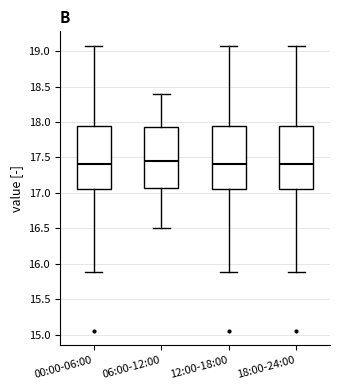

Reading left to right, read every box against the y-axis: the position of its median line, the range the box covers, and the ends of its whiskers. The values are not printed on the chart, so give them approximately, as read against the axis.

00:00-06:00: median 17.40, box 17.05 to 17.95, whiskers 15.90 to 19.10
06:00-12:00: median 17.45, box 17.10 to 17.95, whiskers 16.50 to 18.40
12:00-18:00: median 17.40, box 17.05 to 17.95, whiskers 15.90 to 19.10
18:00-24:00: median 17.40, box 17.05 to 17.95, whiskers 15.90 to 19.10